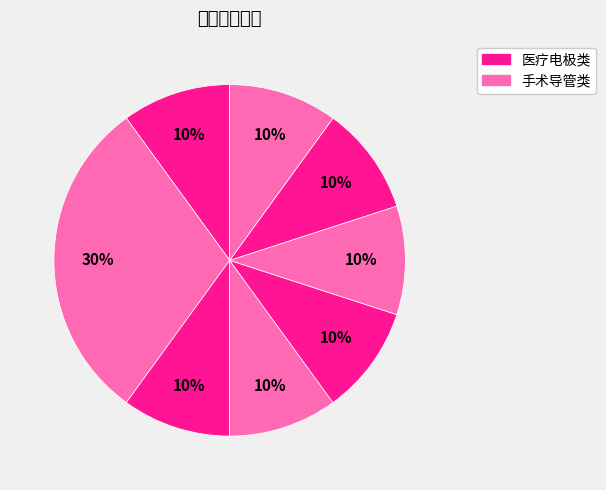

How many slices are in this pie chart?

8